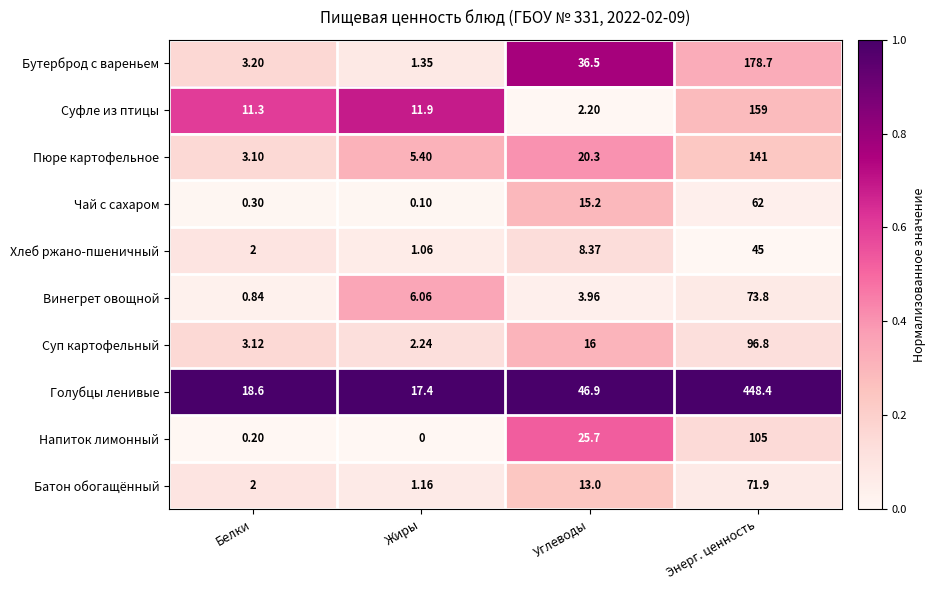

Where does the Винегрет овощной series first go above 6?

Жиры